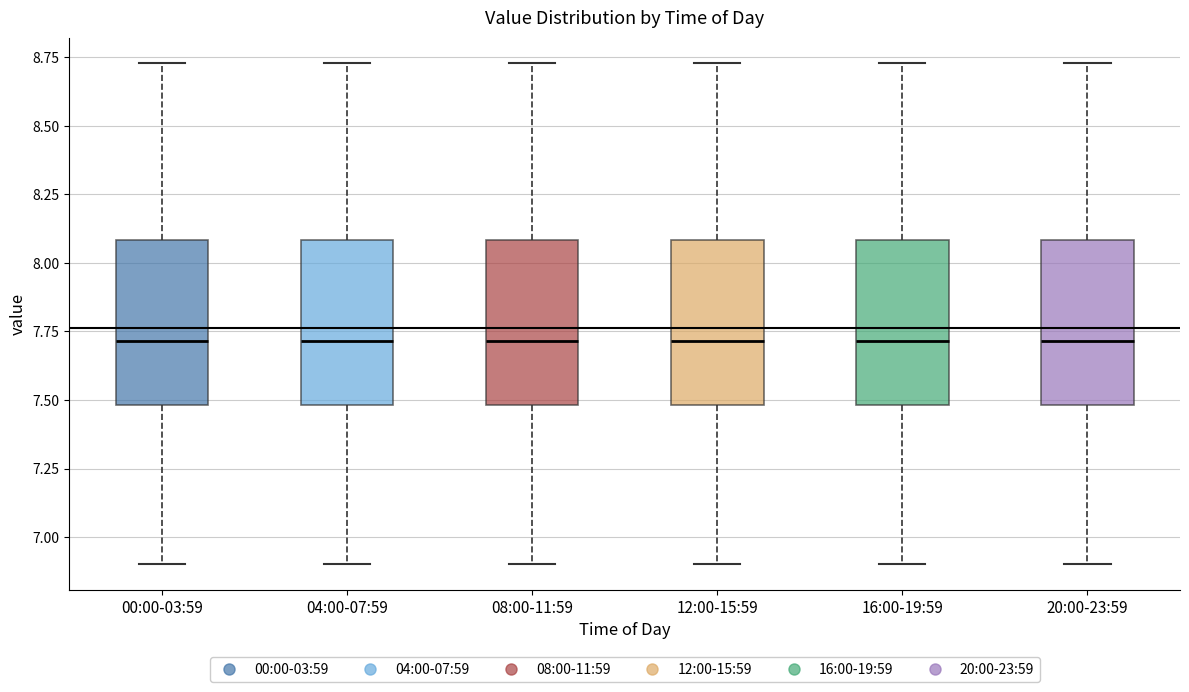

Reading left to right, read every box against the y-axis: the position of its median line, the range the box covers, and the ends of its whiskers. The values are not printed on the chart, so give them approximately, as read against the axis.

00:00-03:59: median 7.70, box 7.50 to 8.10, whiskers 6.90 to 8.75
04:00-07:59: median 7.70, box 7.50 to 8.10, whiskers 6.90 to 8.75
08:00-11:59: median 7.70, box 7.50 to 8.10, whiskers 6.90 to 8.75
12:00-15:59: median 7.70, box 7.50 to 8.10, whiskers 6.90 to 8.75
16:00-19:59: median 7.70, box 7.50 to 8.10, whiskers 6.90 to 8.75
20:00-23:59: median 7.70, box 7.50 to 8.10, whiskers 6.90 to 8.75